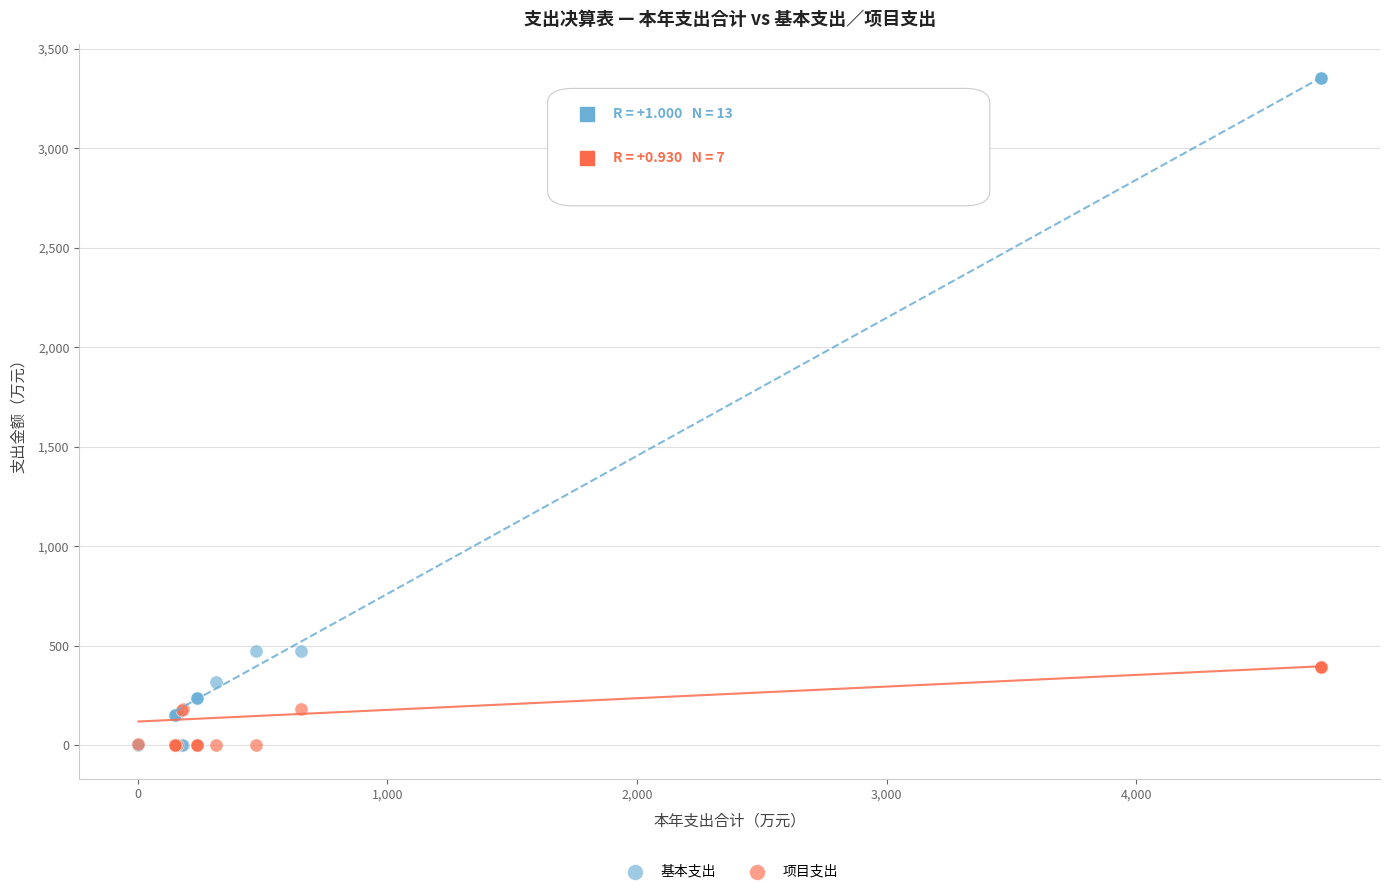

Which series contains the highest Y value?

基本支出